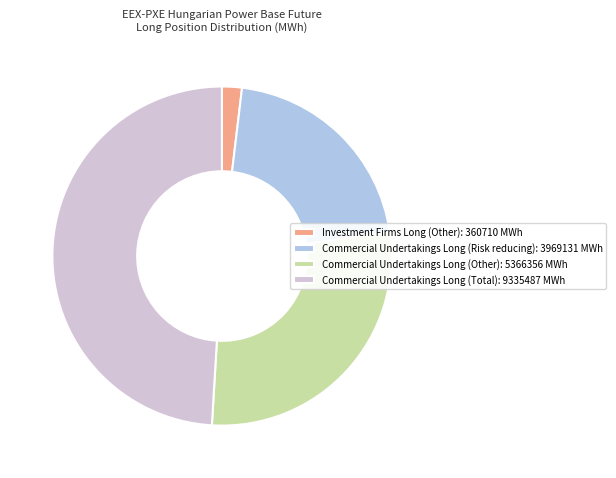

The Investment Firms Long (Other): 360710 MWh slice represents 2% of the pie. True or false?

True